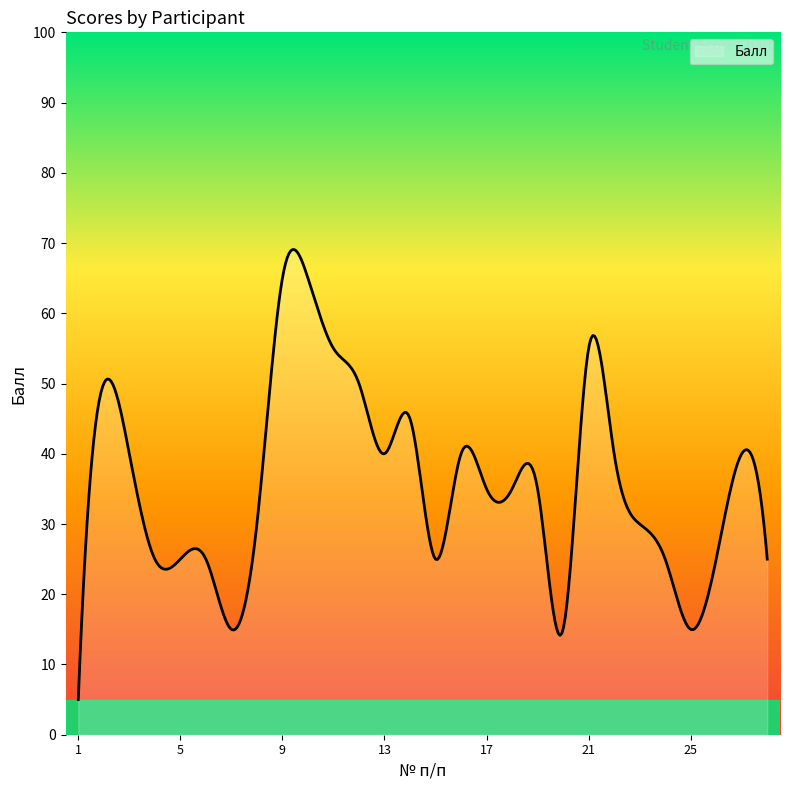

Does the chart display data point markers on the line(s)?

No